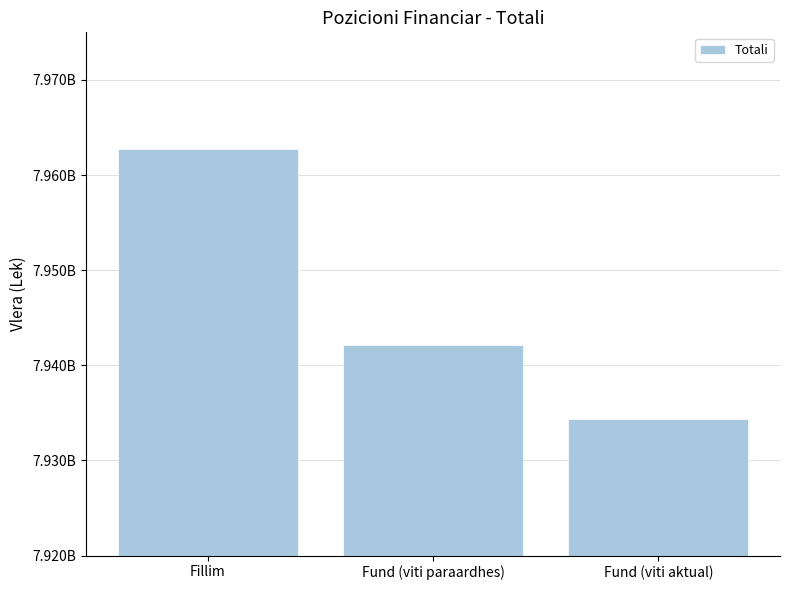

Where does the data first go above 7942175318?

Fillim